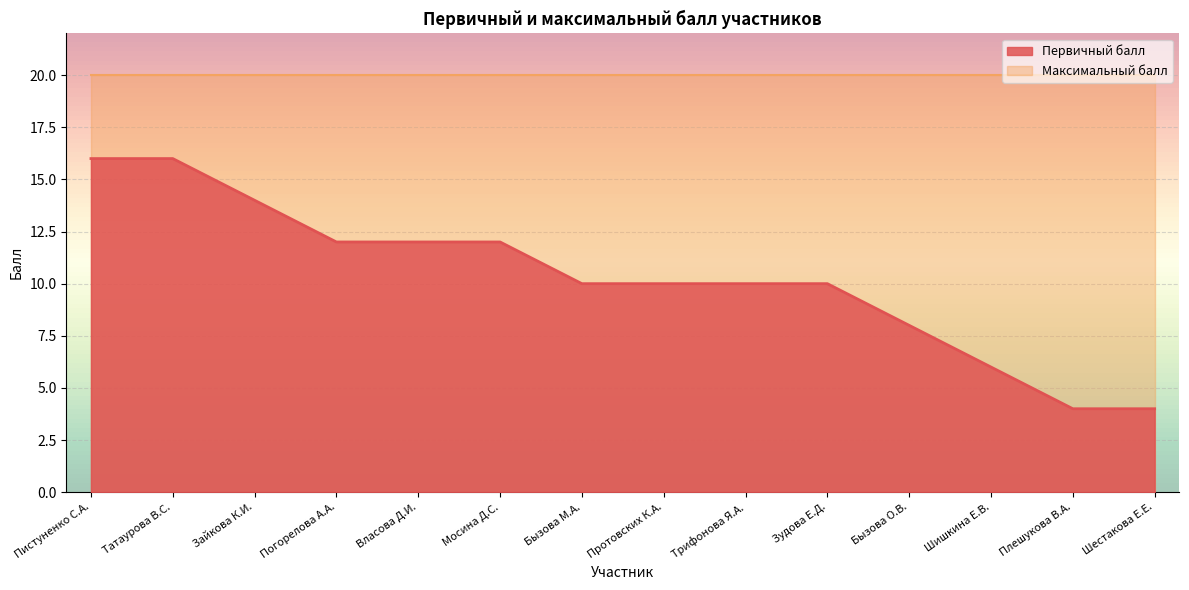

The value at Трифонова Я.А. is 15. True or false?

False